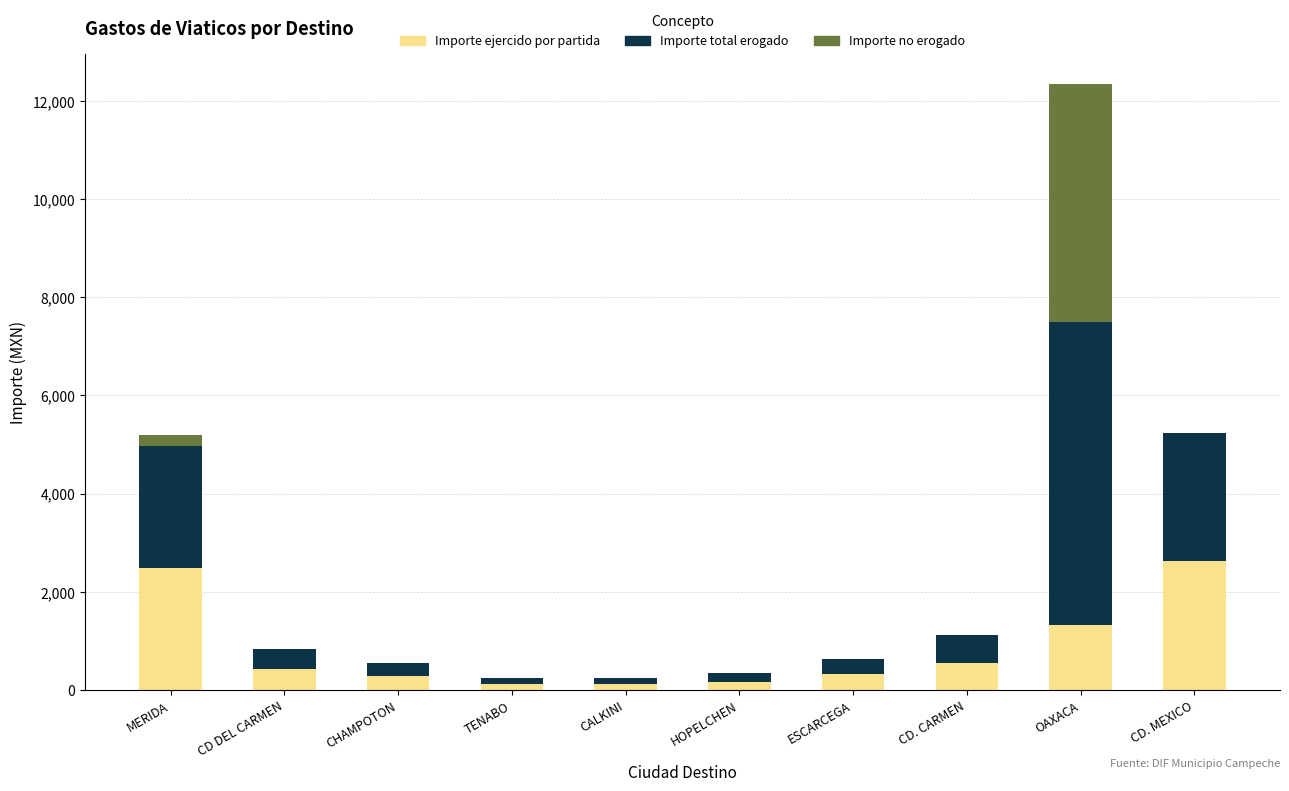

What are all the series names shown in the legend?

Importe ejercido por partida, Importe total erogado, Importe no erogado